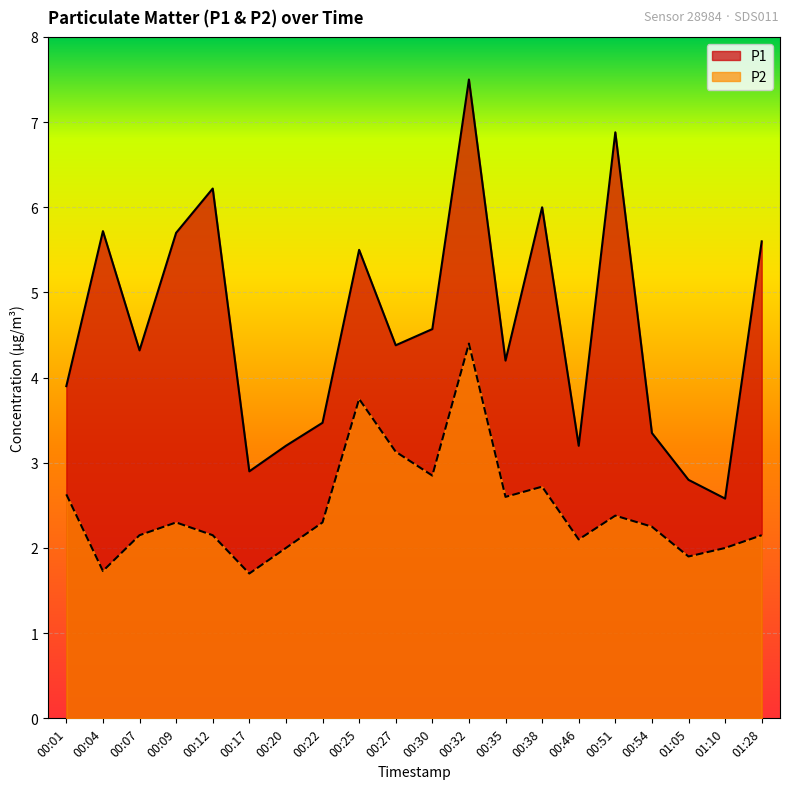

What is the average value of the P2 series?

2.5